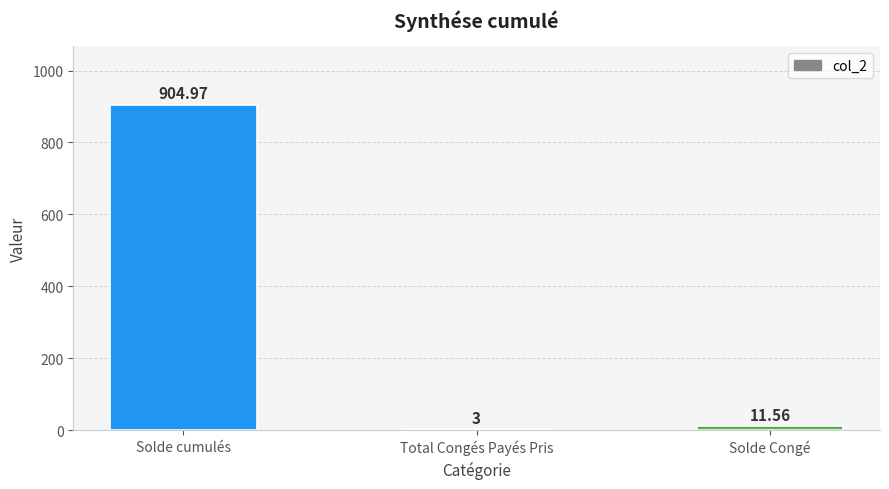

What is the sum of the values at Total Congés Payés Pris and Solde cumulés?

908.0